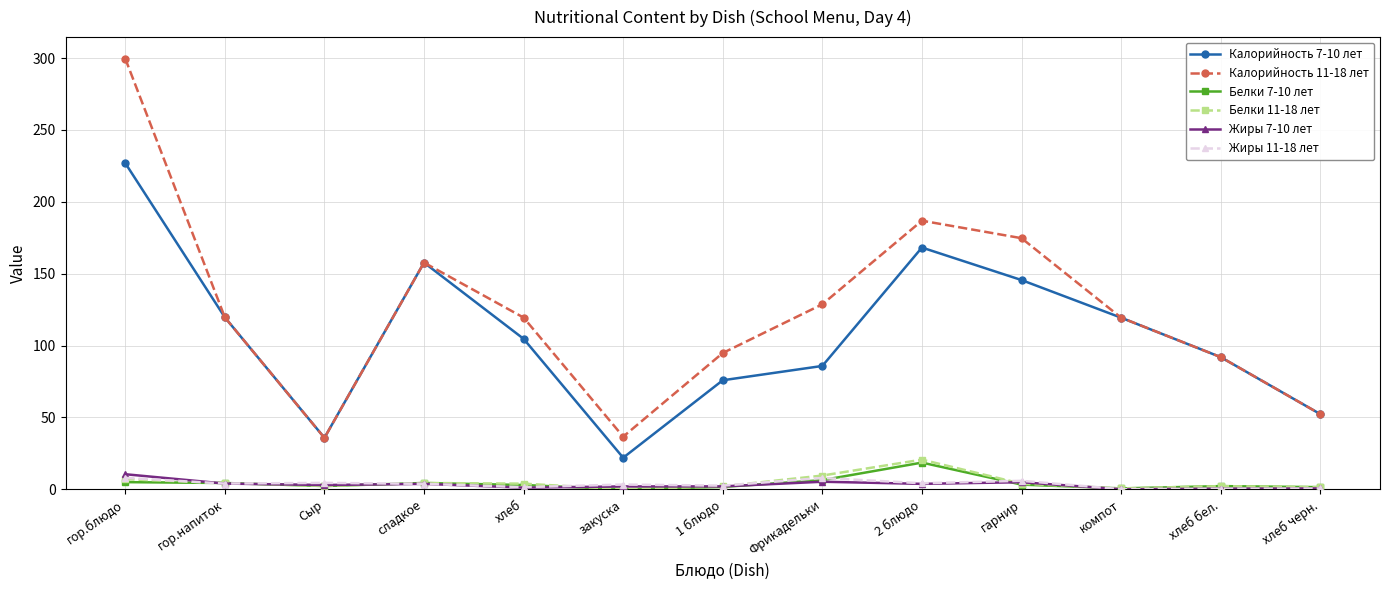

Is this an area chart (filled region under the line)?

No